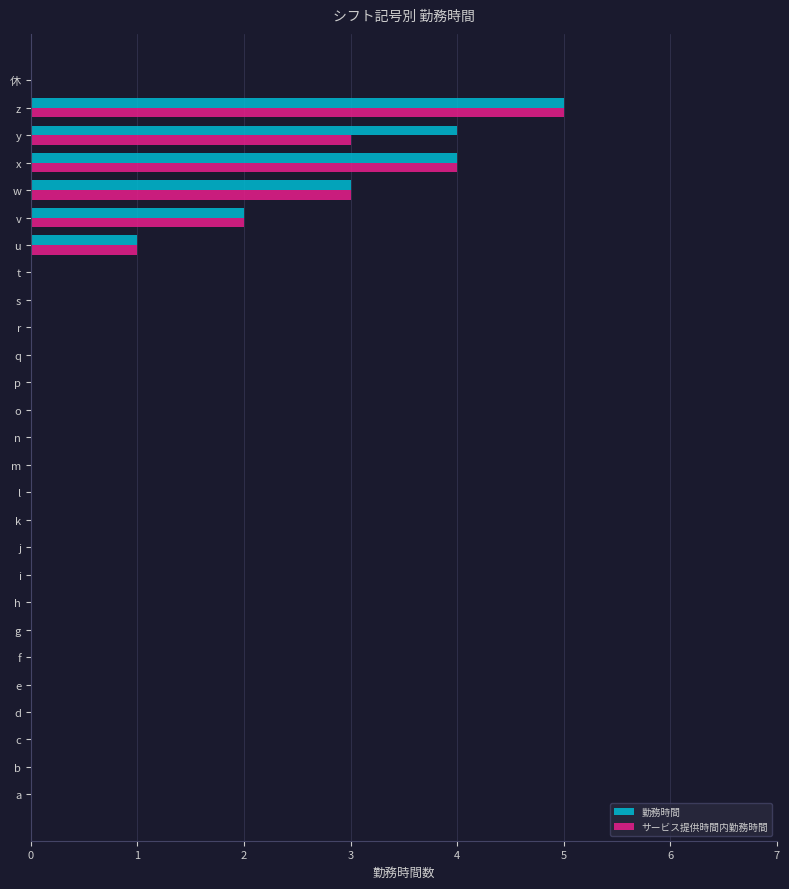

What is the approximate value of 勤務時間 at y?

4